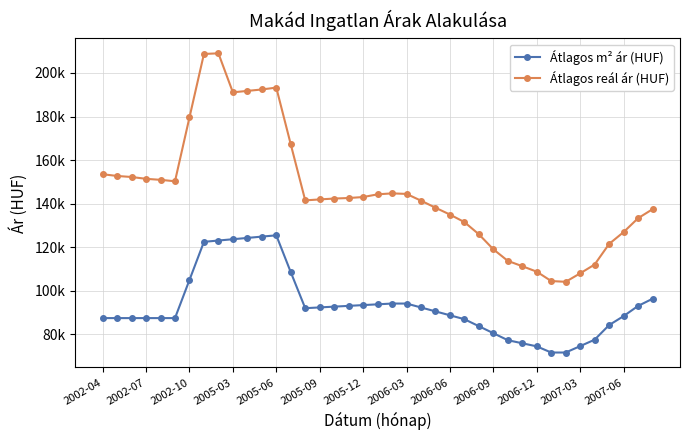

Where is Átlagos m² ár (HUF) nearest to the value 98595?

38